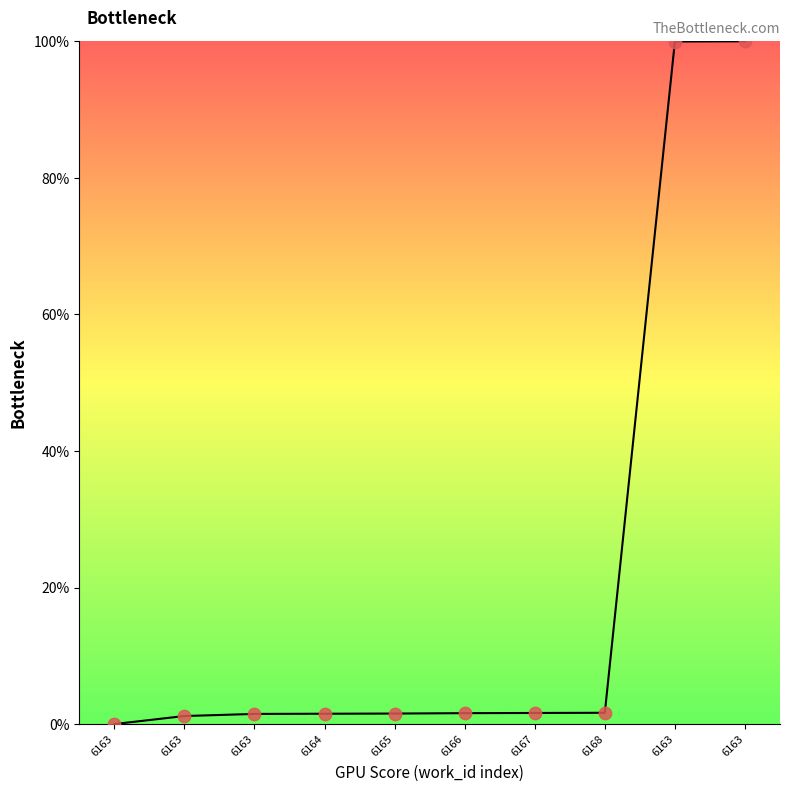

Does the chart have visible grid lines?

No